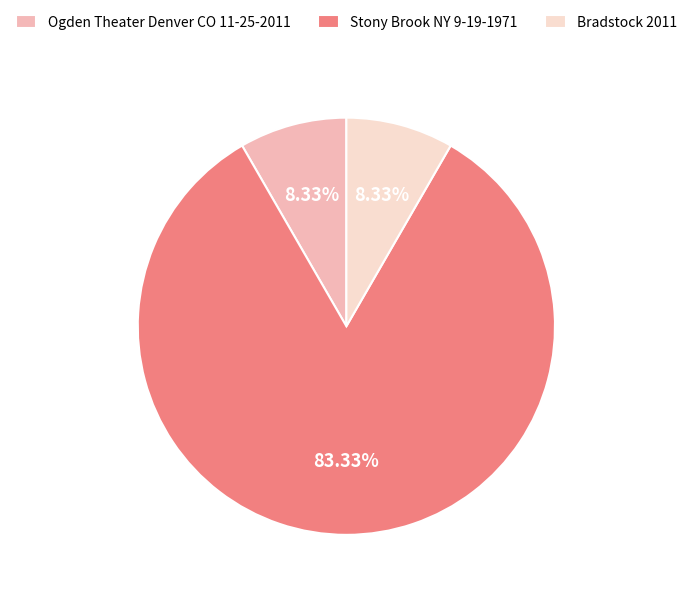

Count the number of slices in the pie.

3